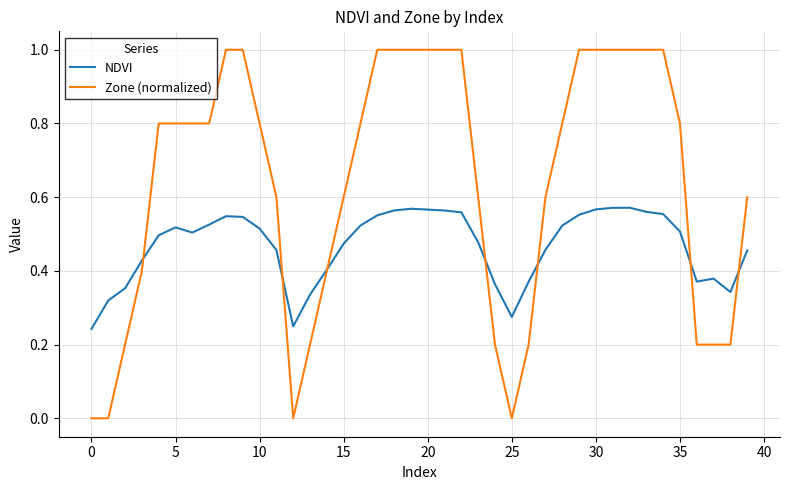

Which series has the largest total across all categories?

Zone (normalized)